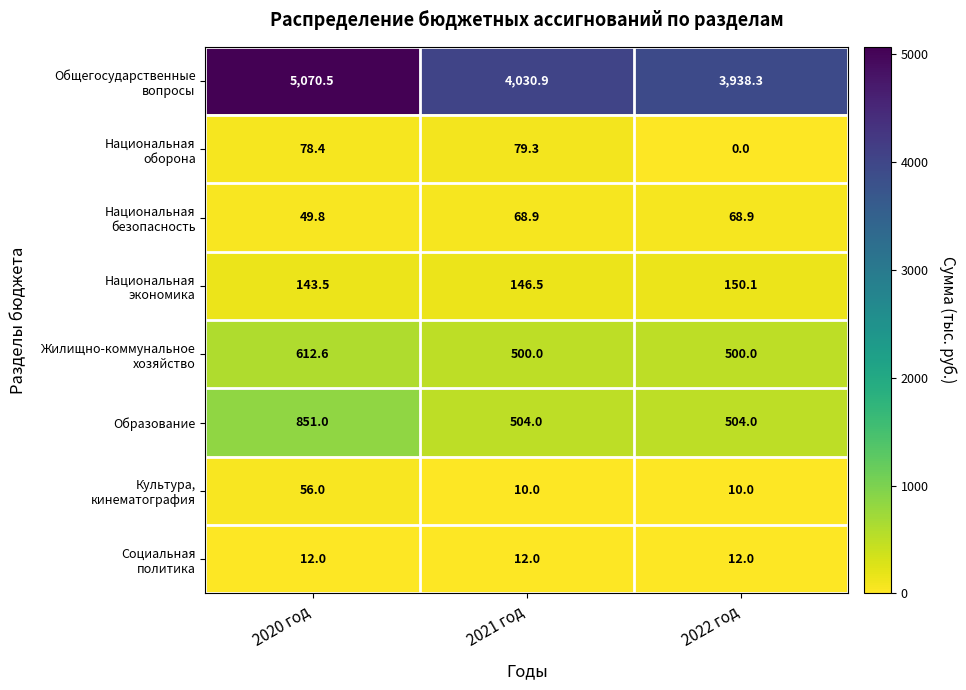

What is the spread (max minus min) of values at 2022 год?

3938.3